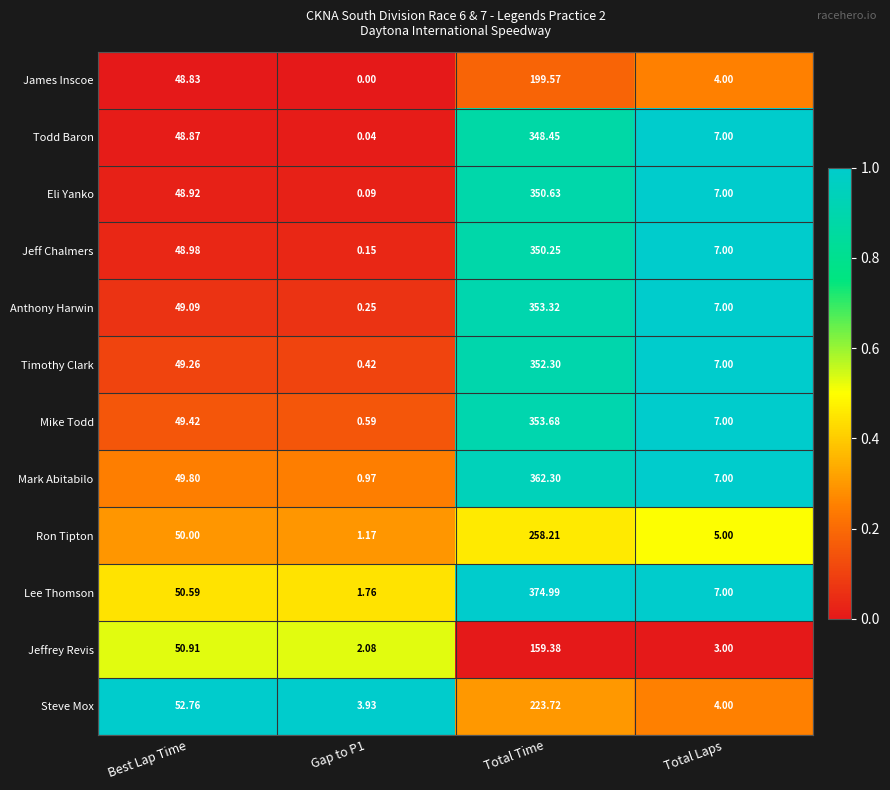

At Total Time, list the series in order from smallest to largest.

Jeffrey Revis, James Inscoe, Steve Mox, Ron Tipton, Todd Baron, Jeff Chalmers, Eli Yanko, Timothy Clark, Anthony Harwin, Mike Todd, Mark Abitabilo, Lee Thomson